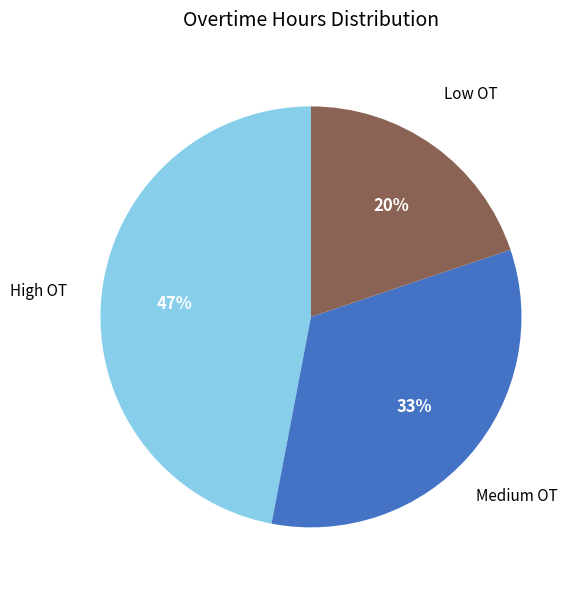

To the nearest percent, what is the average slice percentage?

33%